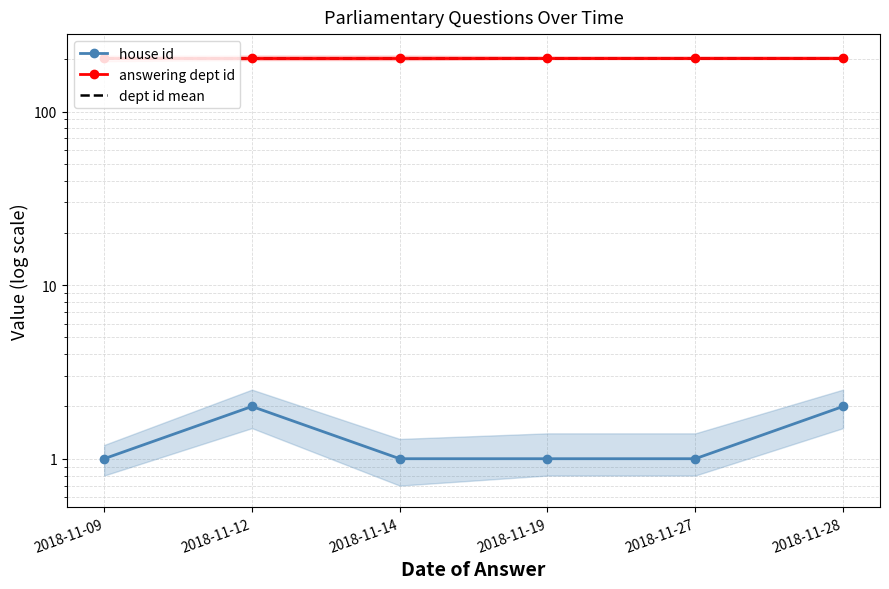

Rank the categories by answering dept id value from lowest to highest.

2018-11-09, 2018-11-12, 2018-11-14, 2018-11-19, 2018-11-27, 2018-11-28